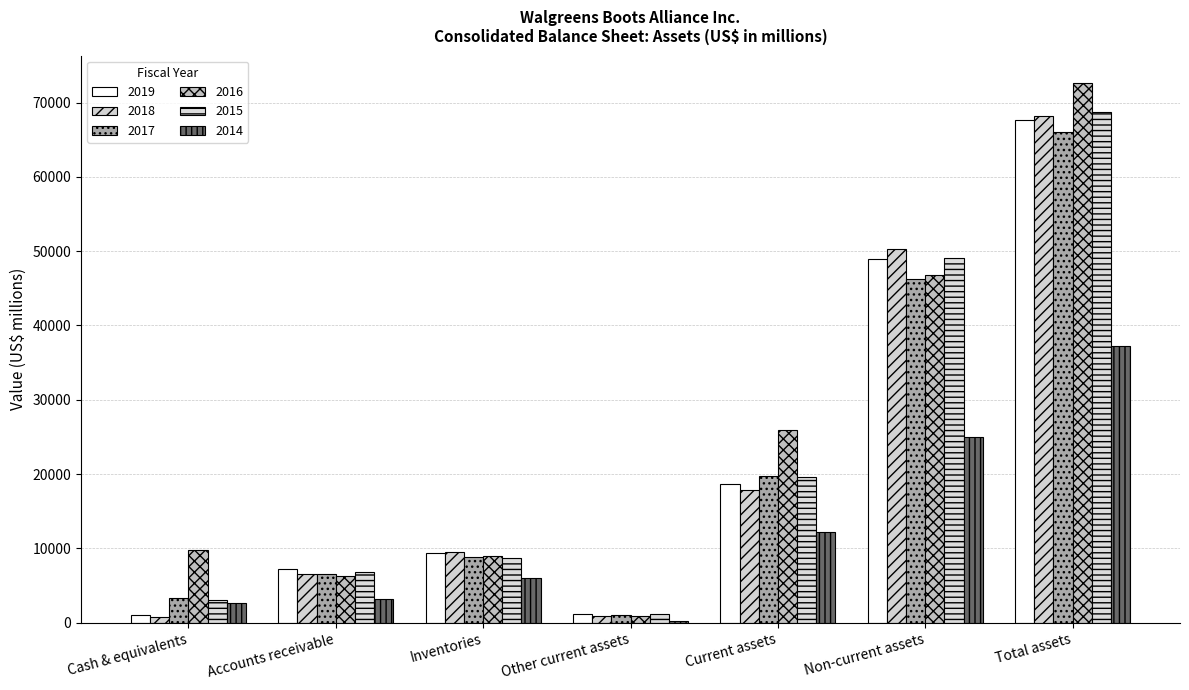

What position from the right is Non-current assets?

2